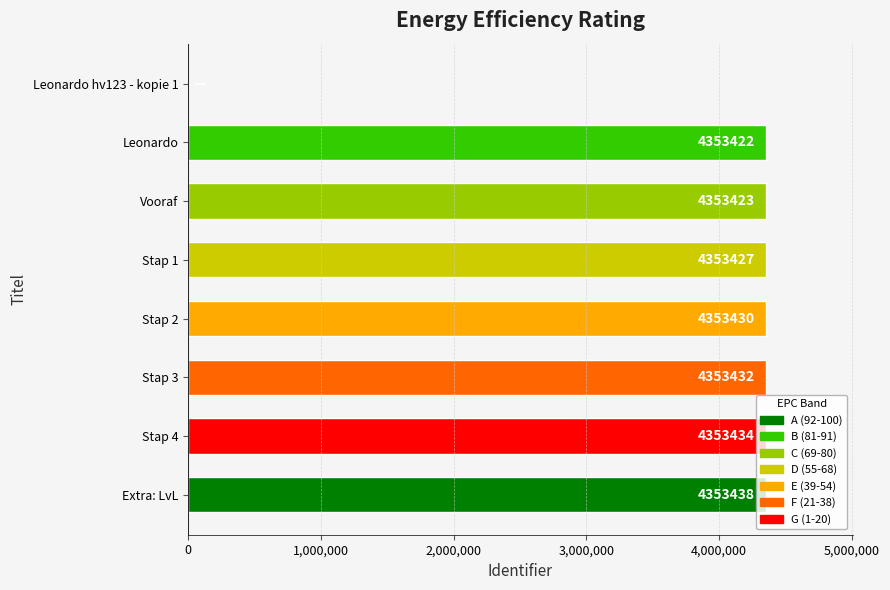

Are the bars grouped side by side (vs. stacked)?

No